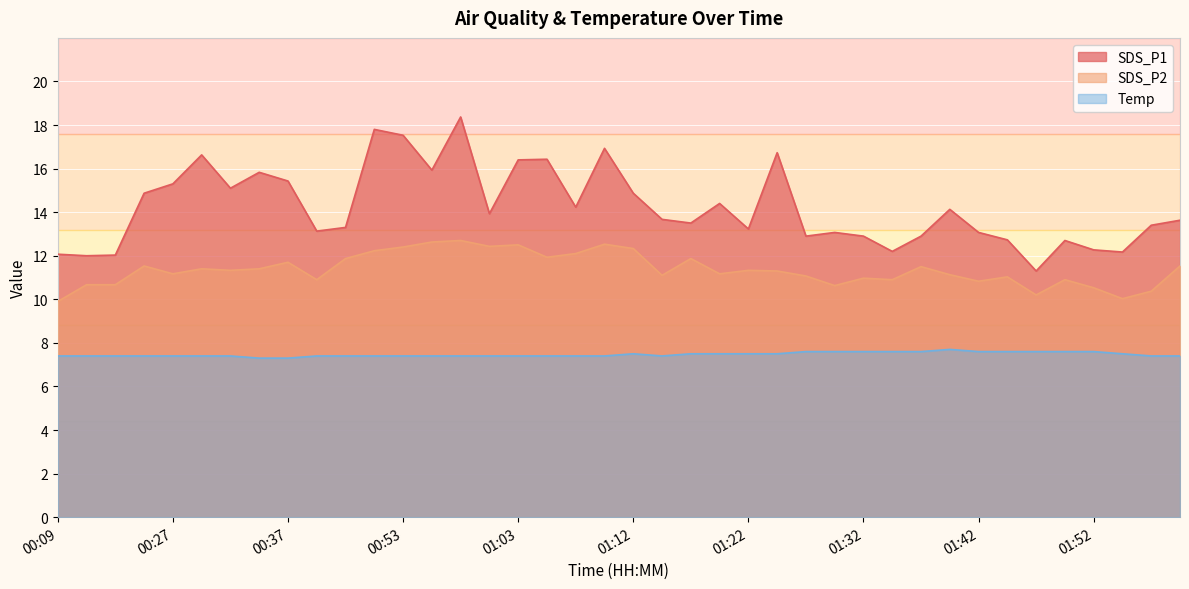

Between 01:30 and 01:37, which series saw the biggest shift?

SDS_P2